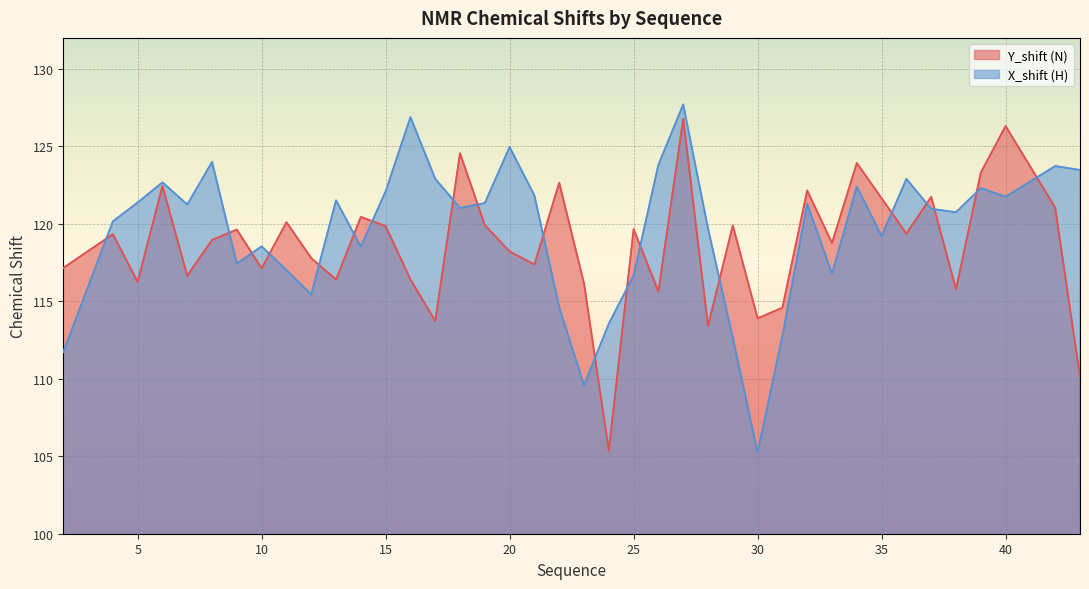

What is the sum of the Y_shift (N) values at 39 and 25?

243.0